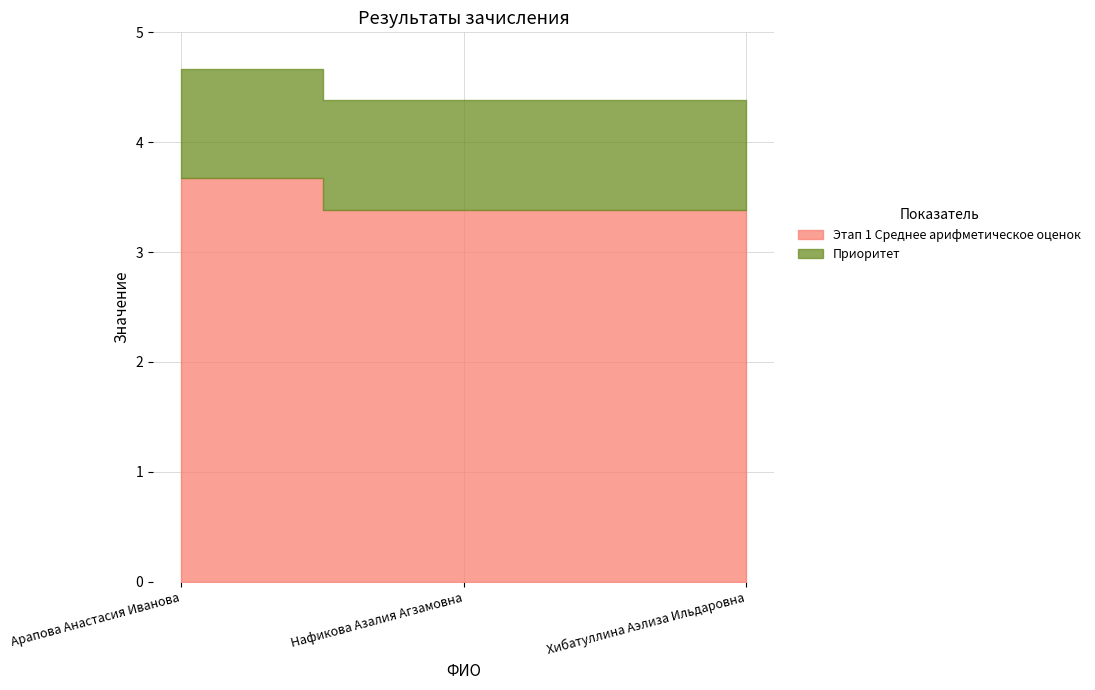

List the labels in order of Приоритет value, largest first.

Арапова Анастасия Иванова, Нафикова Азалия Агзамовна, Хибатуллина Аэлиза Ильдаровна